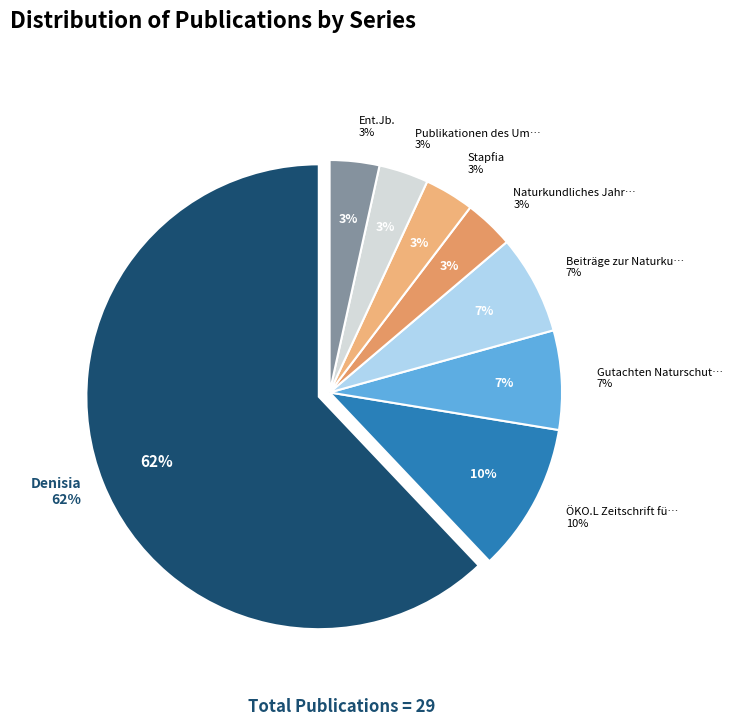

What is the total percentage of ÖKO.L Zeitschrift für Ökologie and Denisia?

72.4%